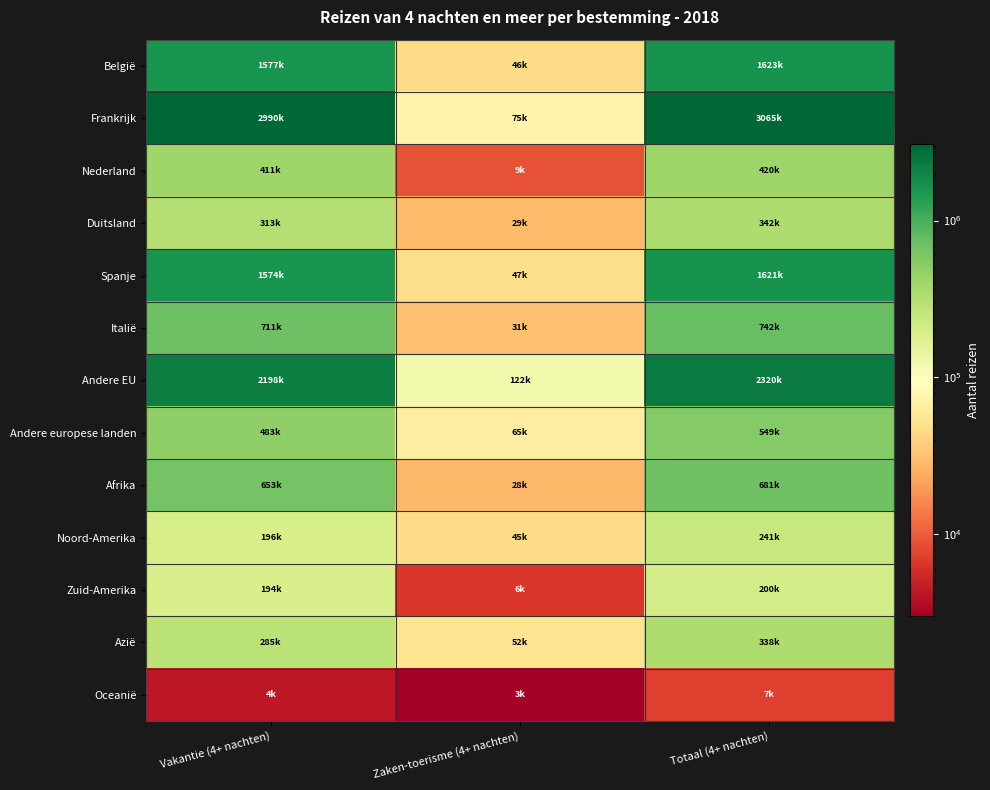

Reading left to right, list all the values displayed in this chart.

België: Vakantie (4+ nachten)=1576909.3	Zaken-toerisme (4+ nachten)=46123.3	Totaal (4+ nachten)=1623032.6
Frankrijk: Vakantie (4+ nachten)=2990421.6	Zaken-toerisme (4+ nachten)=74590.8	Totaal (4+ nachten)=3065012.5
Nederland: Vakantie (4+ nachten)=411057.8	Zaken-toerisme (4+ nachten)=9048.0	Totaal (4+ nachten)=420105.9
Duitsland: Vakantie (4+ nachten)=313393.7	Zaken-toerisme (4+ nachten)=28729.4	Totaal (4+ nachten)=342123.1
Spanje: Vakantie (4+ nachten)=1573941.9	Zaken-toerisme (4+ nachten)=47087.6	Totaal (4+ nachten)=1621029.4
Italië: Vakantie (4+ nachten)=710700.0	Zaken-toerisme (4+ nachten)=31316.1	Totaal (4+ nachten)=742016.1
Andere EU: Vakantie (4+ nachten)=2198384.9	Zaken-toerisme (4+ nachten)=121997.3	Totaal (4+ nachten)=2320382.2
Andere europese landen: Vakantie (4+ nachten)=483433.6	Zaken-toerisme (4+ nachten)=65324.4	Totaal (4+ nachten)=548758.0
Afrika: Vakantie (4+ nachten)=652951.9	Zaken-toerisme (4+ nachten)=28023.6	Totaal (4+ nachten)=680975.5
Noord-Amerika: Vakantie (4+ nachten)=195891.0	Zaken-toerisme (4+ nachten)=45151.1	Totaal (4+ nachten)=241042.1
Zuid-Amerika: Vakantie (4+ nachten)=193525.3	Zaken-toerisme (4+ nachten)=6446.9	Totaal (4+ nachten)=199972.1
Azië: Vakantie (4+ nachten)=285068.9	Zaken-toerisme (4+ nachten)=52474.6	Totaal (4+ nachten)=337543.5
Oceanië: Vakantie (4+ nachten)=4282.9	Zaken-toerisme (4+ nachten)=3001.1	Totaal (4+ nachten)=7284.0